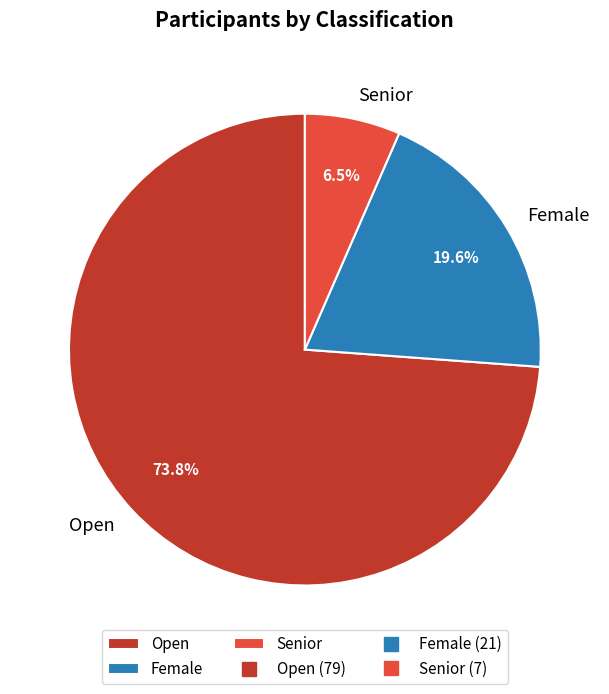

Which category has the smallest portion of the pie?

Senior